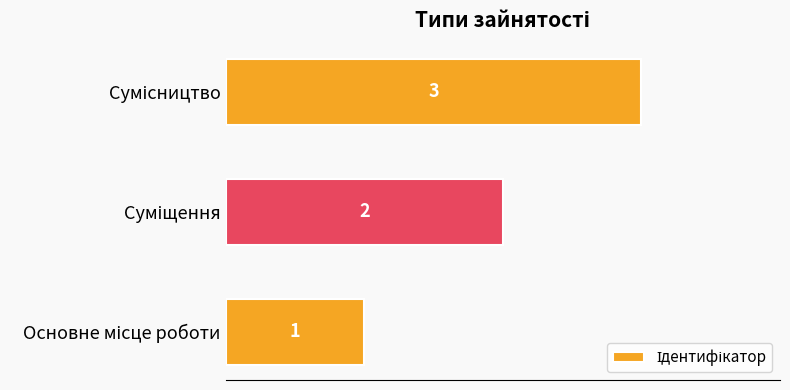

What is the smallest value displayed?

1